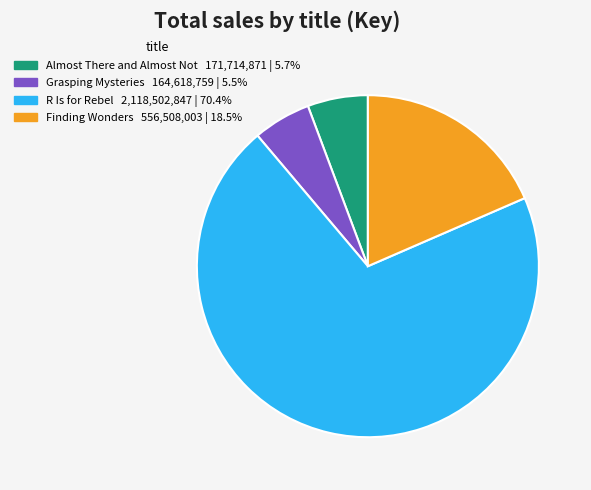

What is the largest slice in the pie chart?

R Is for Rebel